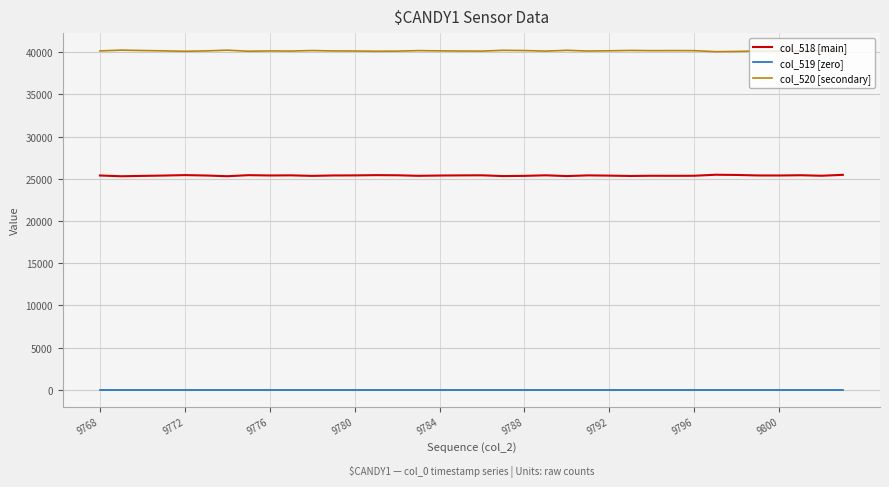

List the series in order of their peak value, highest first.

col_520 [secondary], col_518 [main], col_519 [zero]